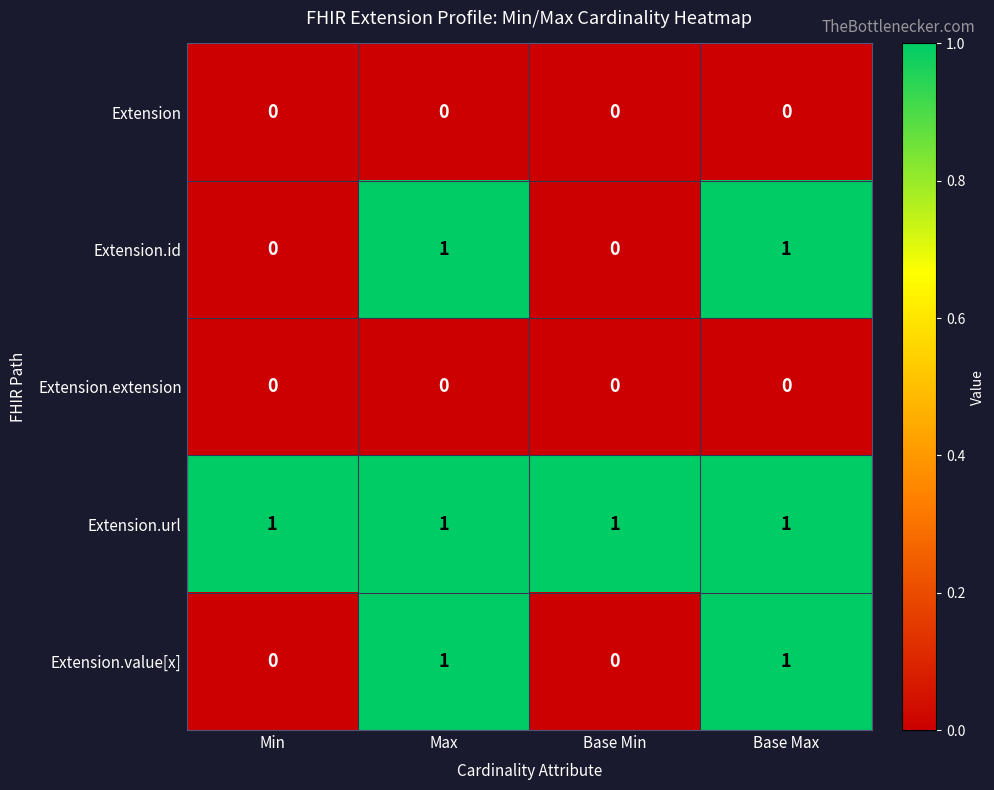

Is the value of Extension.value[x] at Base Min greater than the value of Extension.id at Max?

No